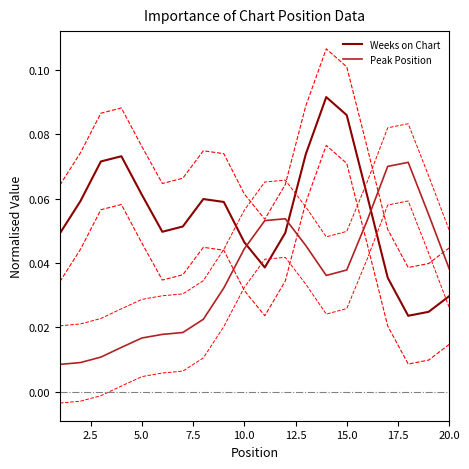

True or false: Peak Position has a value of 0.1 at 20.0.

False